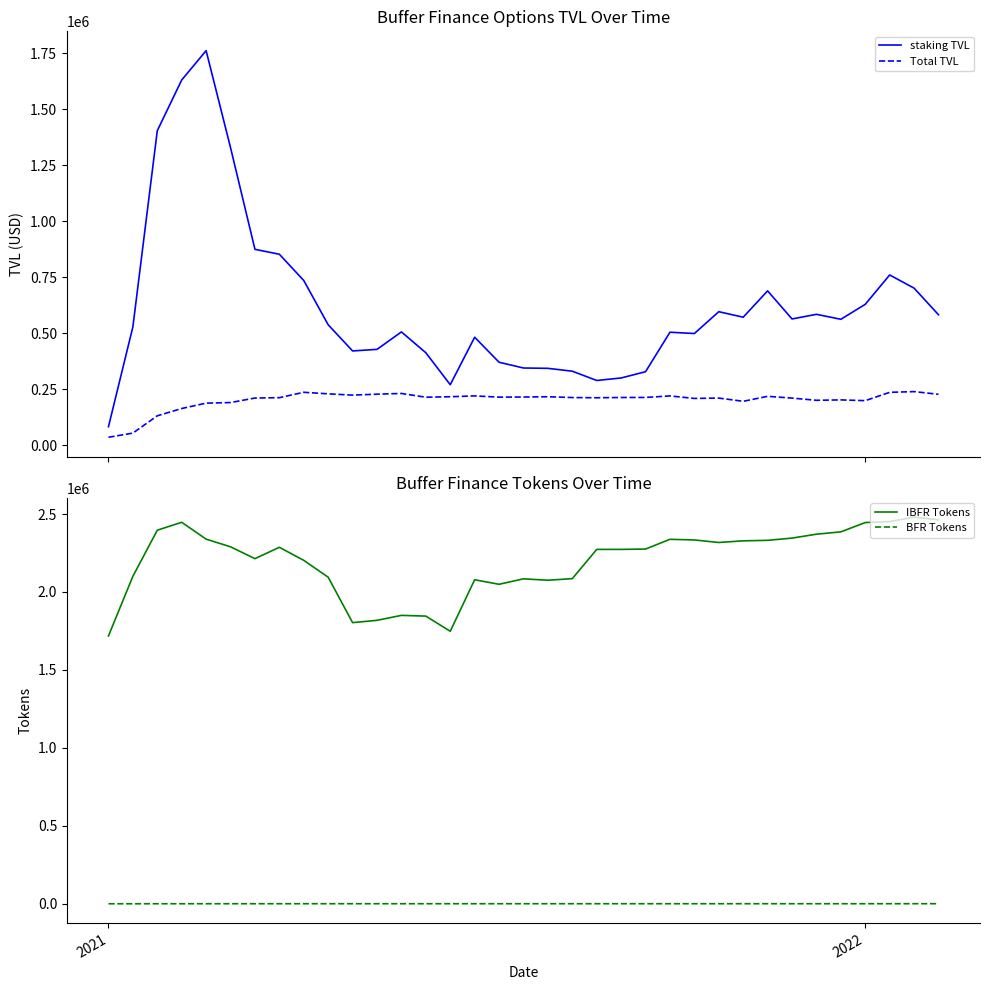

True or false: Total TVL and staking TVL intersect in this chart.

False